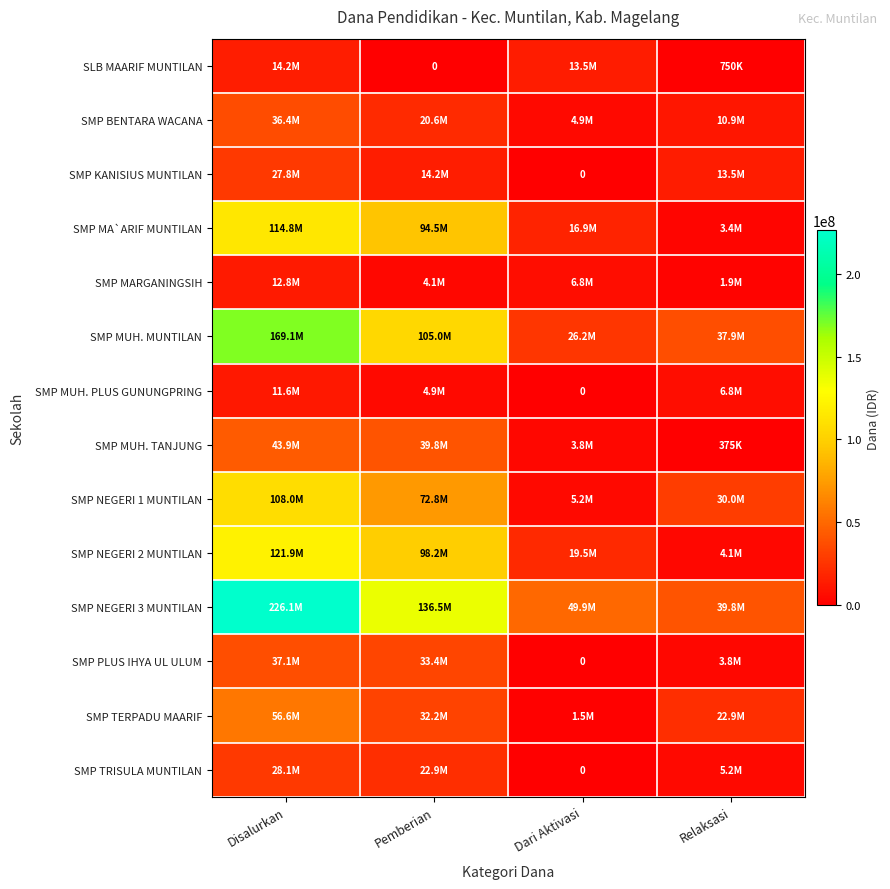

How many data points does each series have?

4